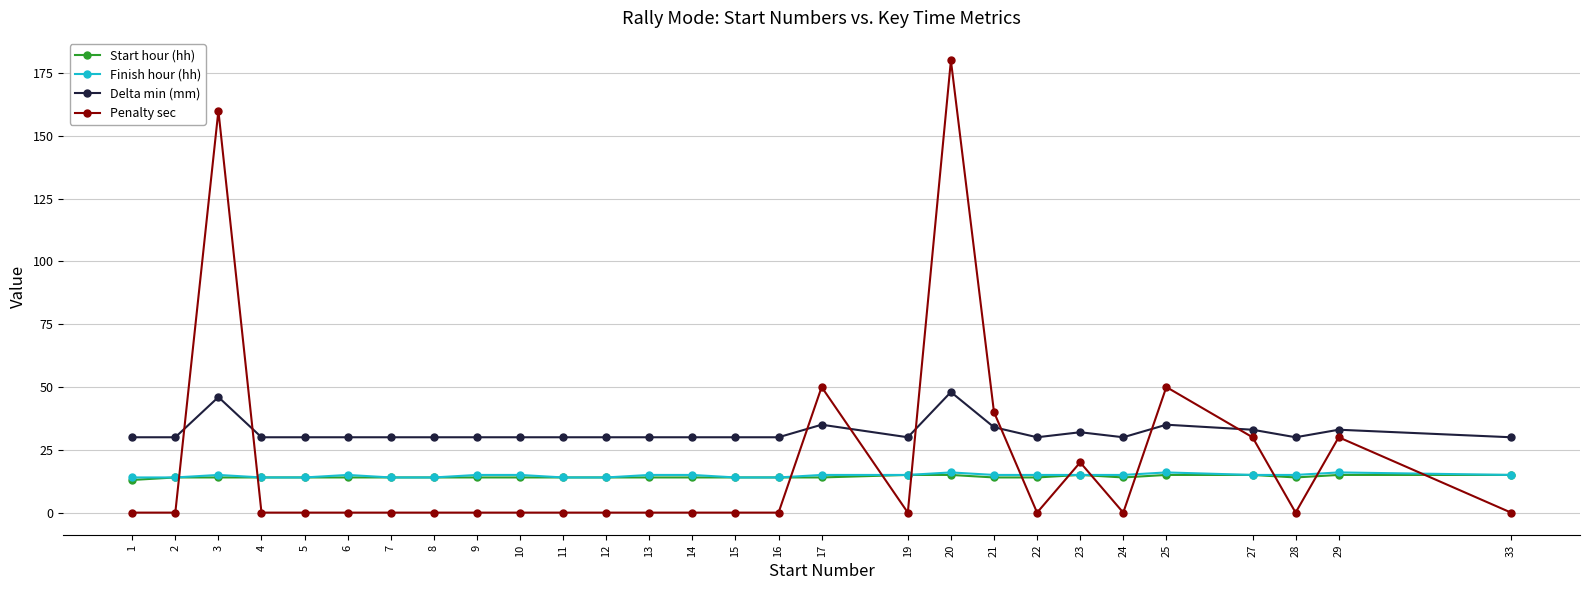

Is the value of Delta min (mm) at 29 greater than the value of Penalty sec at 17?

No